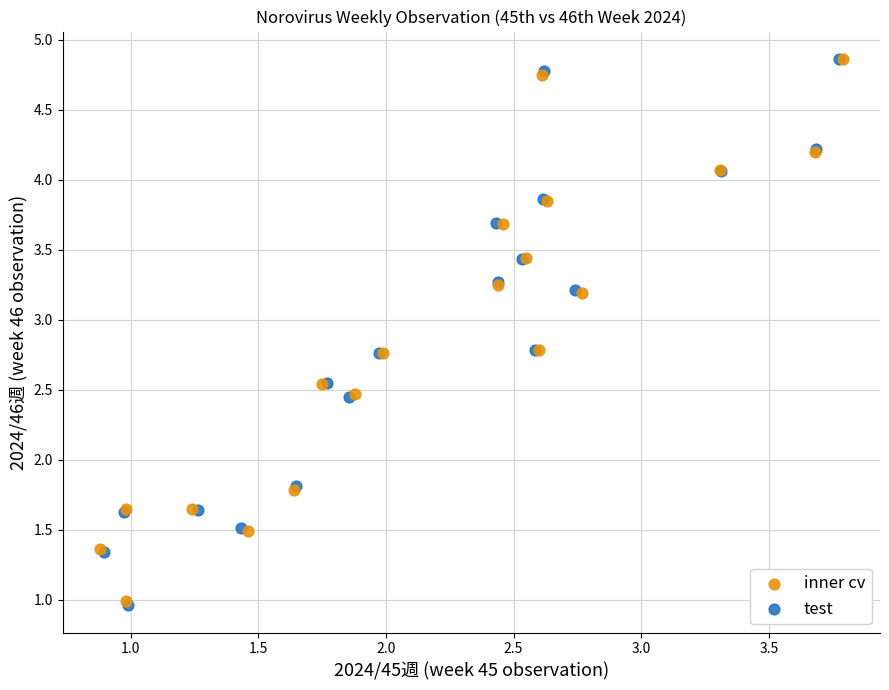

Which series has the widest spread of Y values?

test